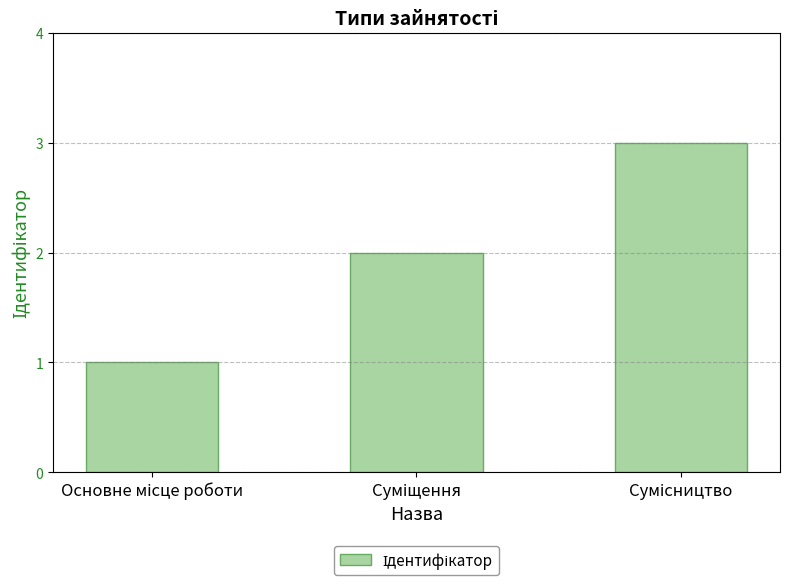

What is the greatest value displayed?

3